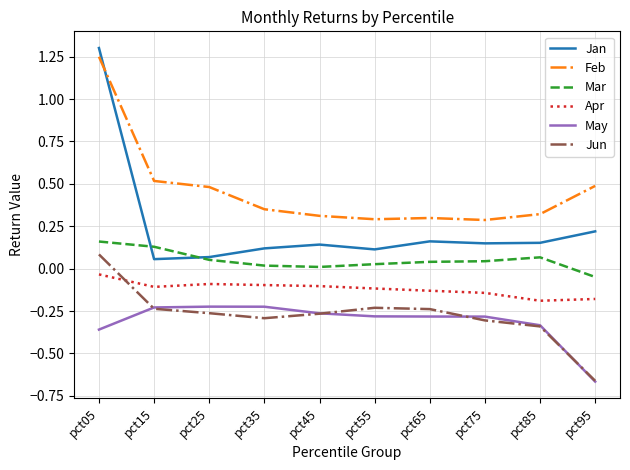

Which category has the lowest value across all series?

pct95